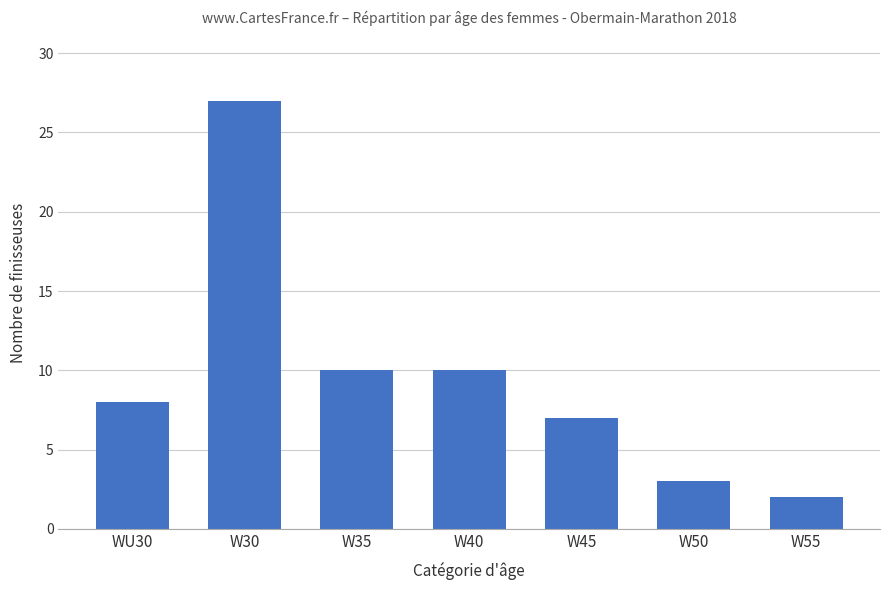

What is the label of the 2nd bar from the left?

W30